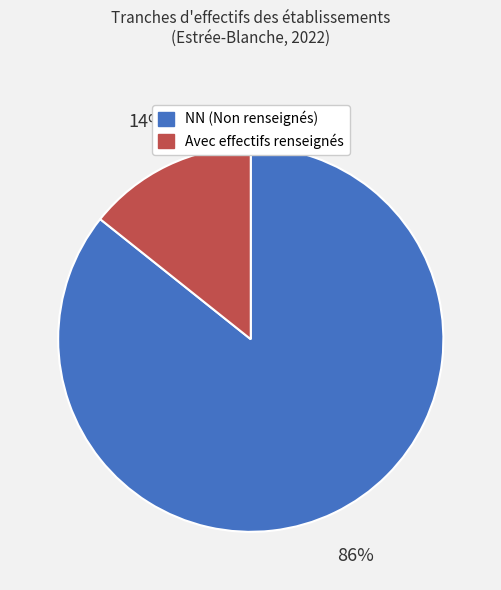

Count the number of slices in the pie.

2